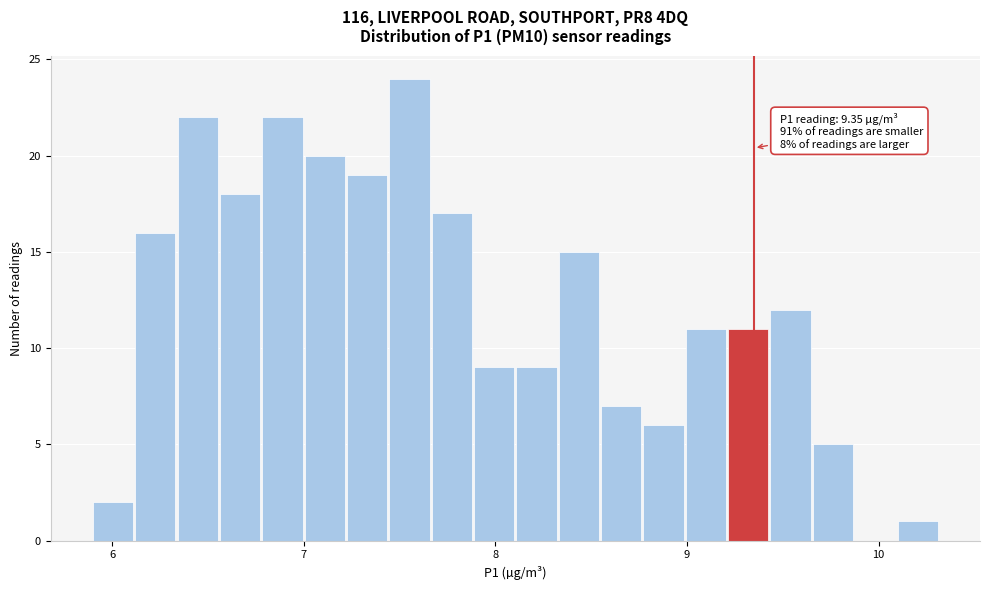

Around what value on the x-axis is the tallest bar? Give the approximate position of its centre, as read against the axis.

7.6